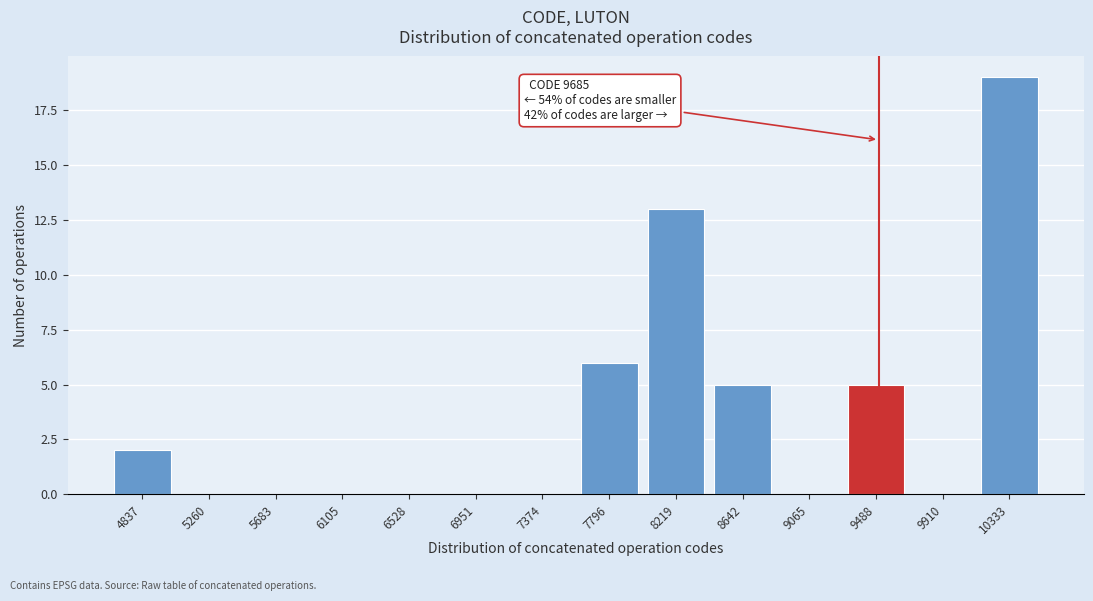

Reading left to right, list all the values displayed in this chart.

4837=2	5260=0	5683=0	6105=0	6528=0	6951=0	7374=0	7796=6	8219=13	8642=5	9065=0	9488=5	9910=0	10333=19